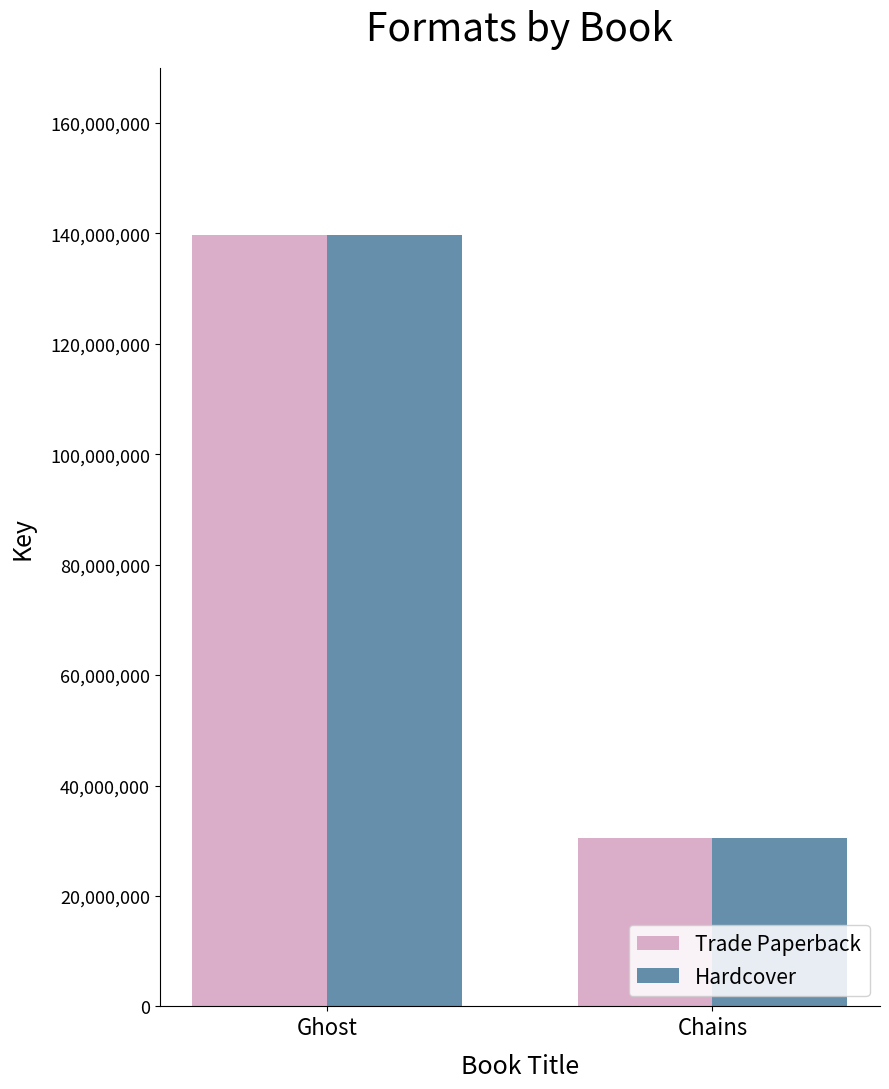

Which label corresponds to the largest value in the chart?

Ghost